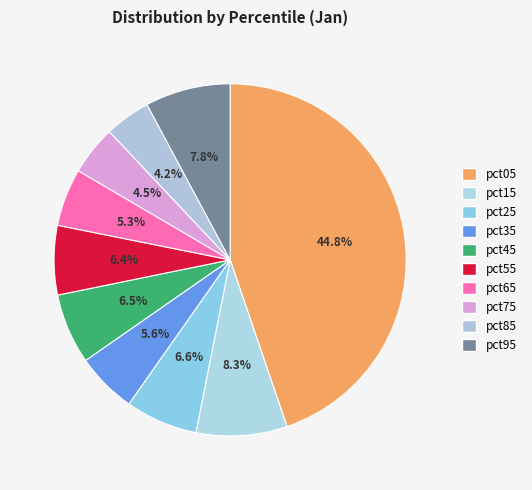

What percentage is the pct75 slice, to the nearest percent?

5%